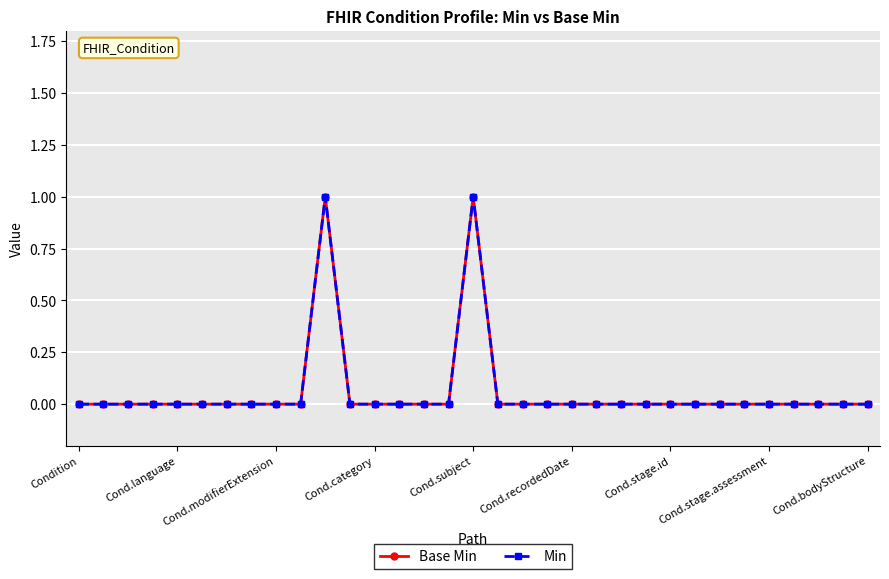

What is the difference between the maximum and minimum values in the Min series?

1